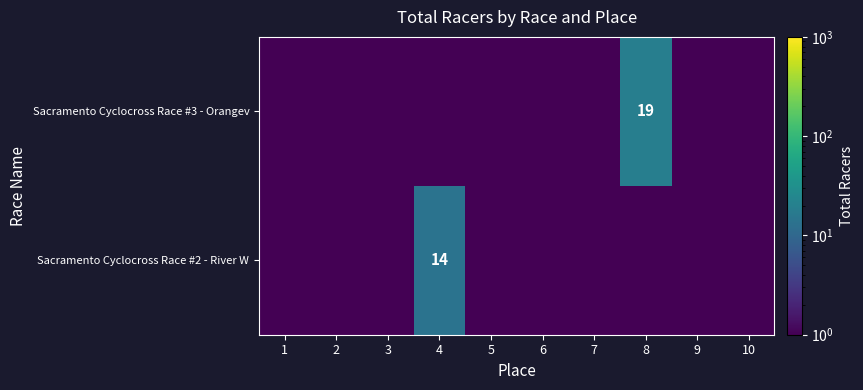

True or false: Sacramento Cyclocross Race #2 - River W has a value of 14.0 at 4.

True